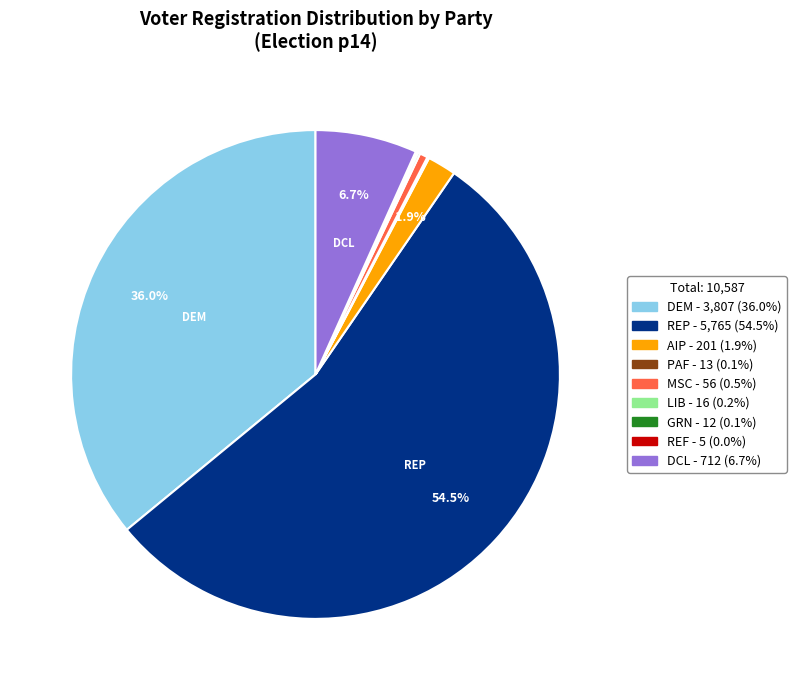

Is there a majority slice in this chart?

Yes